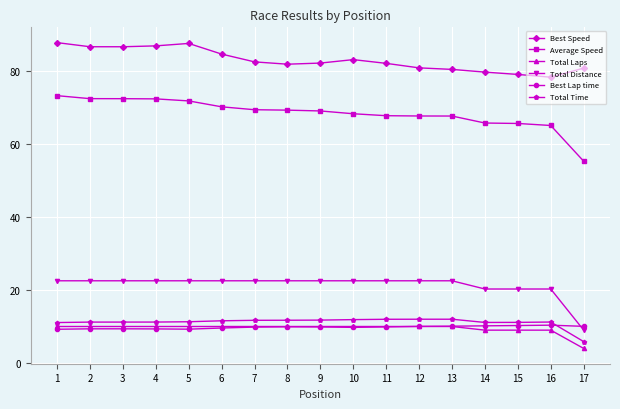

The Total Distance series shows 22.5 at 5. True or false?

True